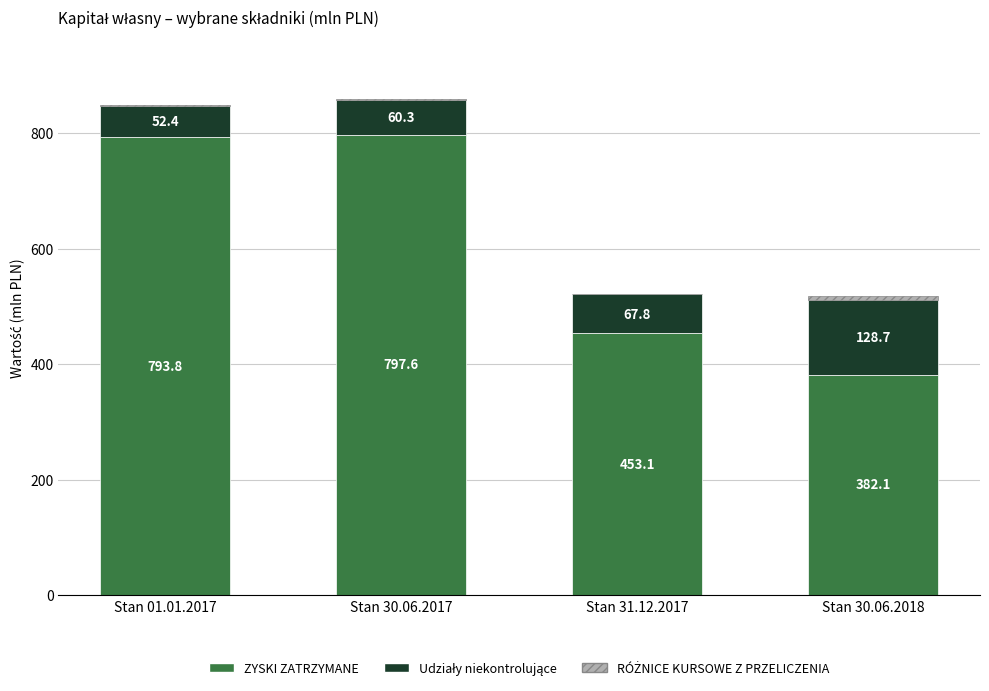

What is the total value across all series at Stan 31.12.2017?

522.2